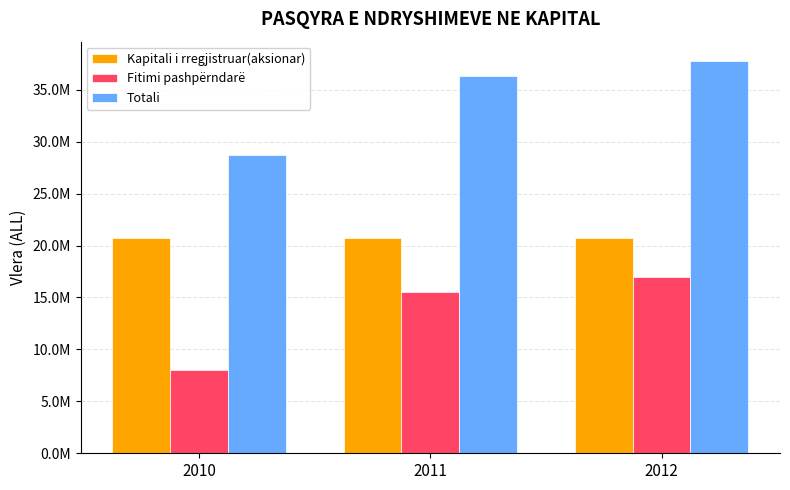

Which has a higher value, 2010 or 2011?

2010